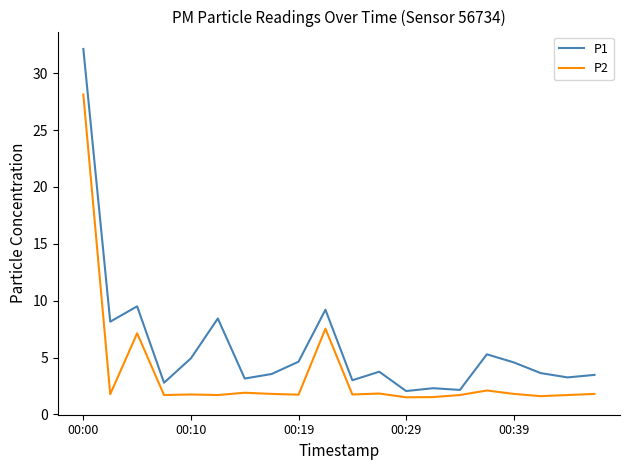

What is the maximum value for P2?

28.1